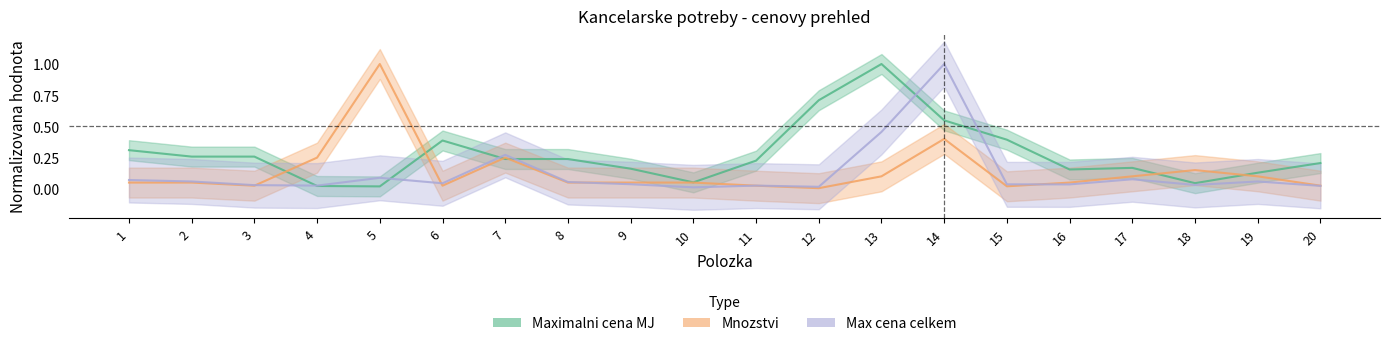

True or false: Max cena celkem has more than 1 points higher than both neighbors.

True